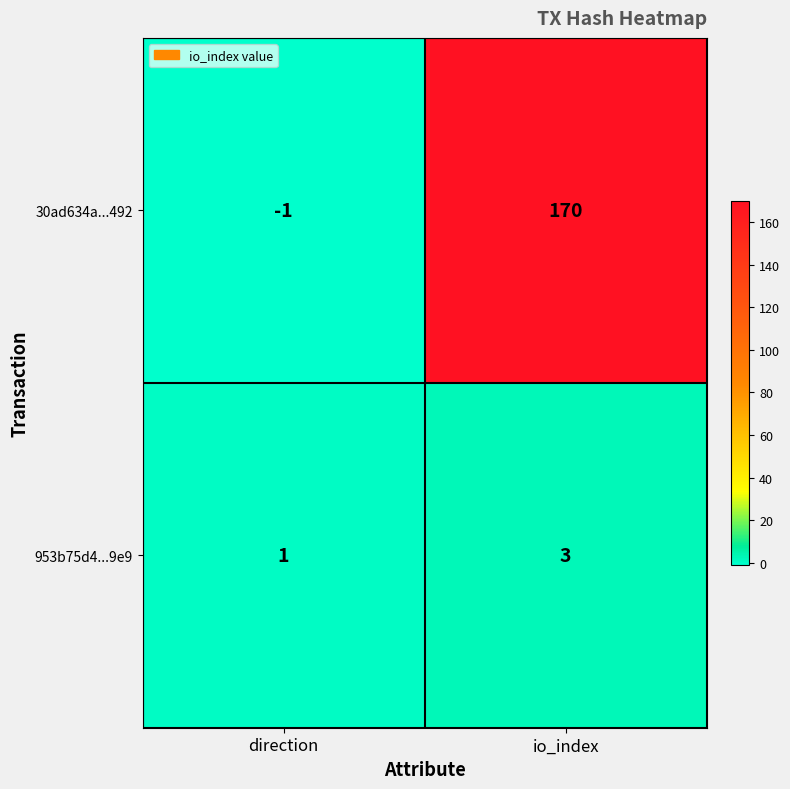

At which label is 953b75d4...9e9 closest to 2?

direction